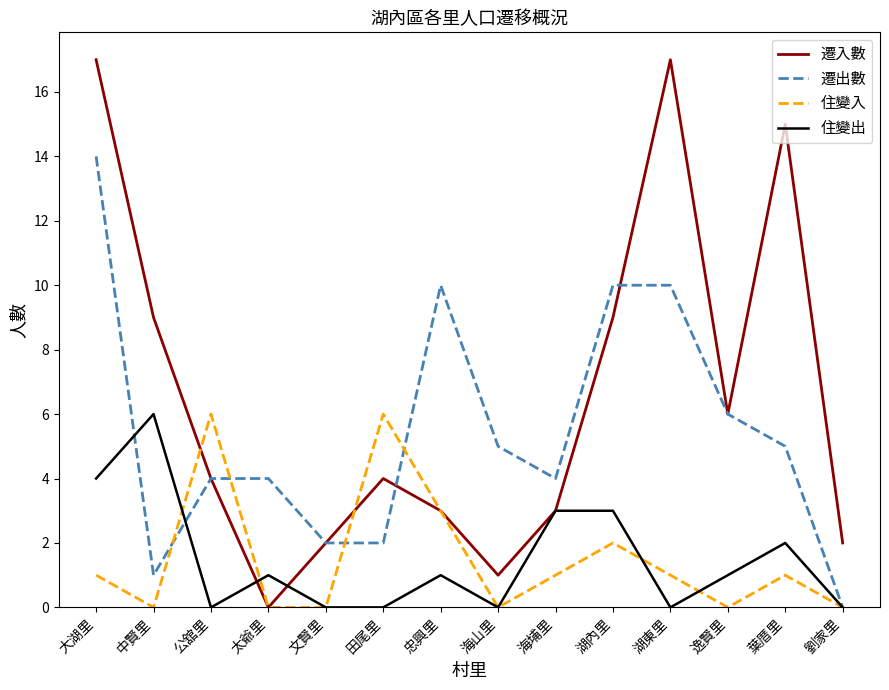

Rank the series at 中賢里 from highest to lowest value.

遷入數, 住變出, 遷出數, 住變入